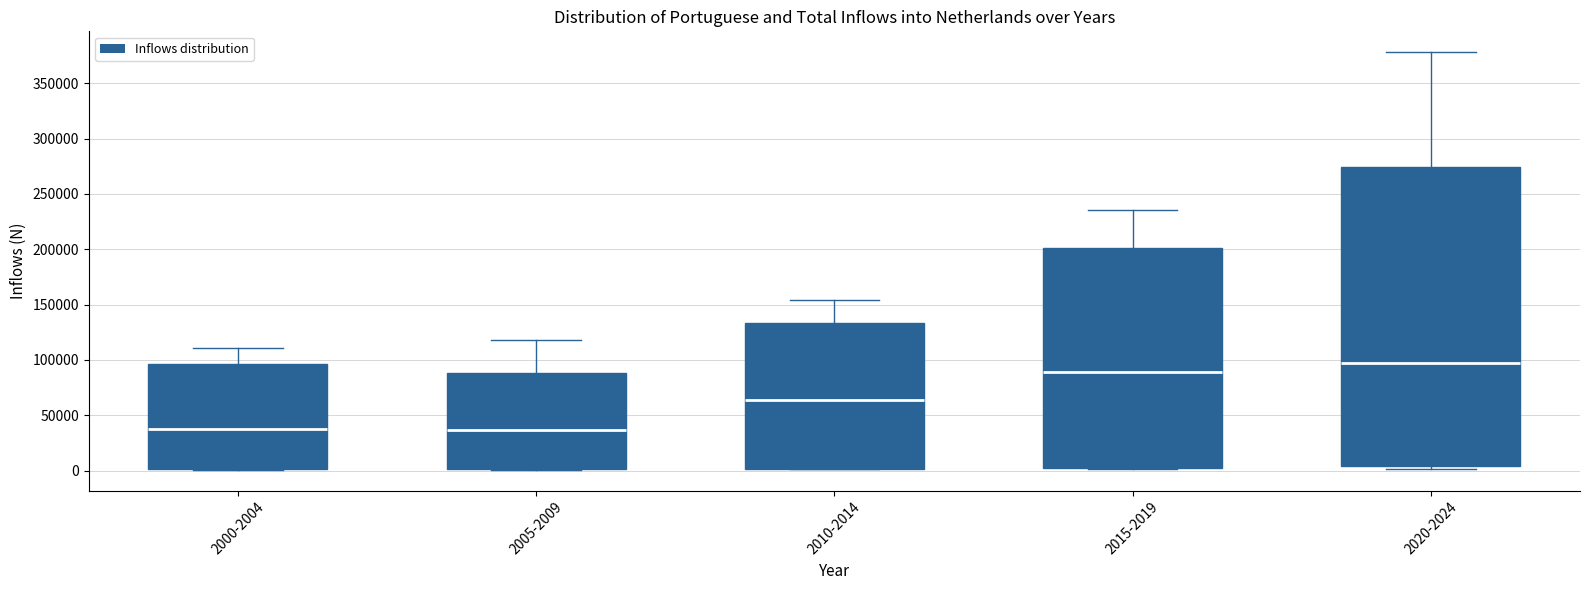

Reading left to right, transcribe this box plot: for each box, give where its median line is, the range the box spans, and where its two whiskers end, as read against the y-axis. The values are not printed on the chart, so give them approximately, as read against the axis.

2000-2004: median 40000, box 0 to 95000, whiskers 0 to 110000
2005-2009: median 35000, box 0 to 90000, whiskers 0 to 120000
2010-2014: median 65000, box 0 to 135000, whiskers 0 to 155000
2015-2019: median 90000, box 0 to 200000, whiskers 0 to 235000
2020-2024: median 95000, box 5000 to 275000, whiskers 0 to 380000